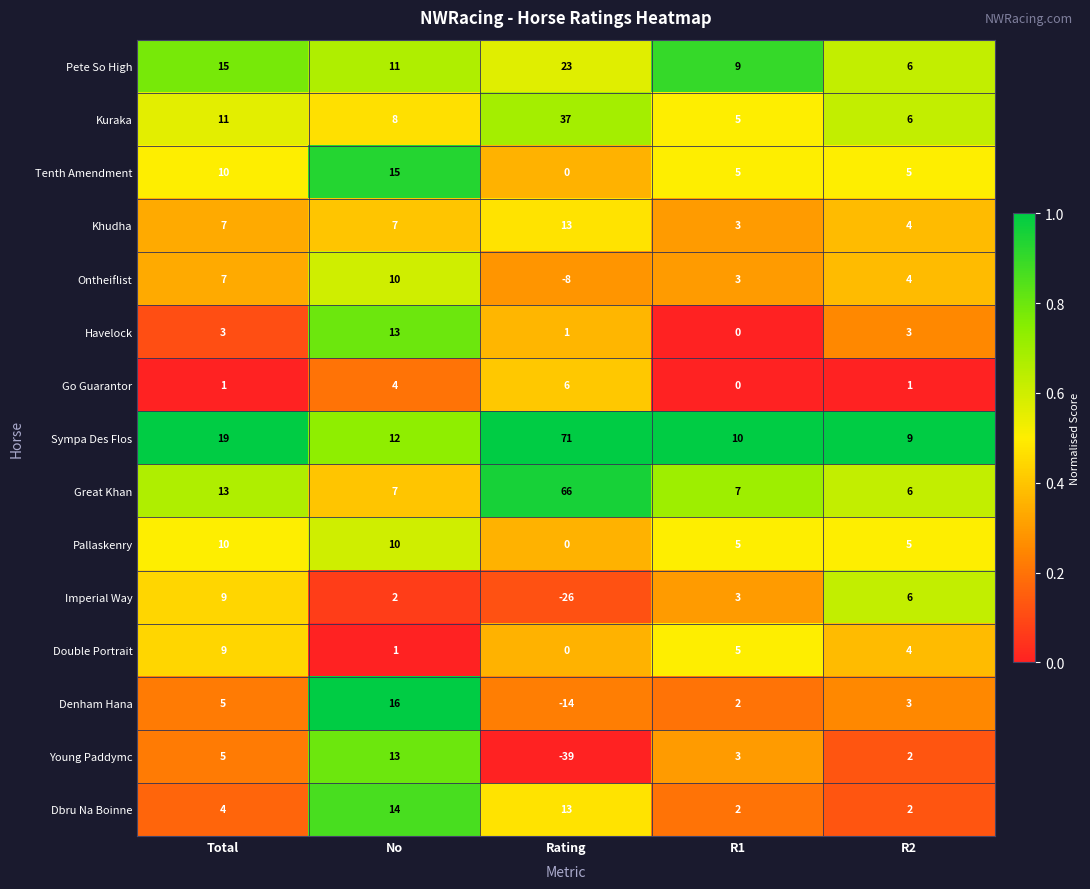

Where does the Imperial Way series first go above 3?

Total